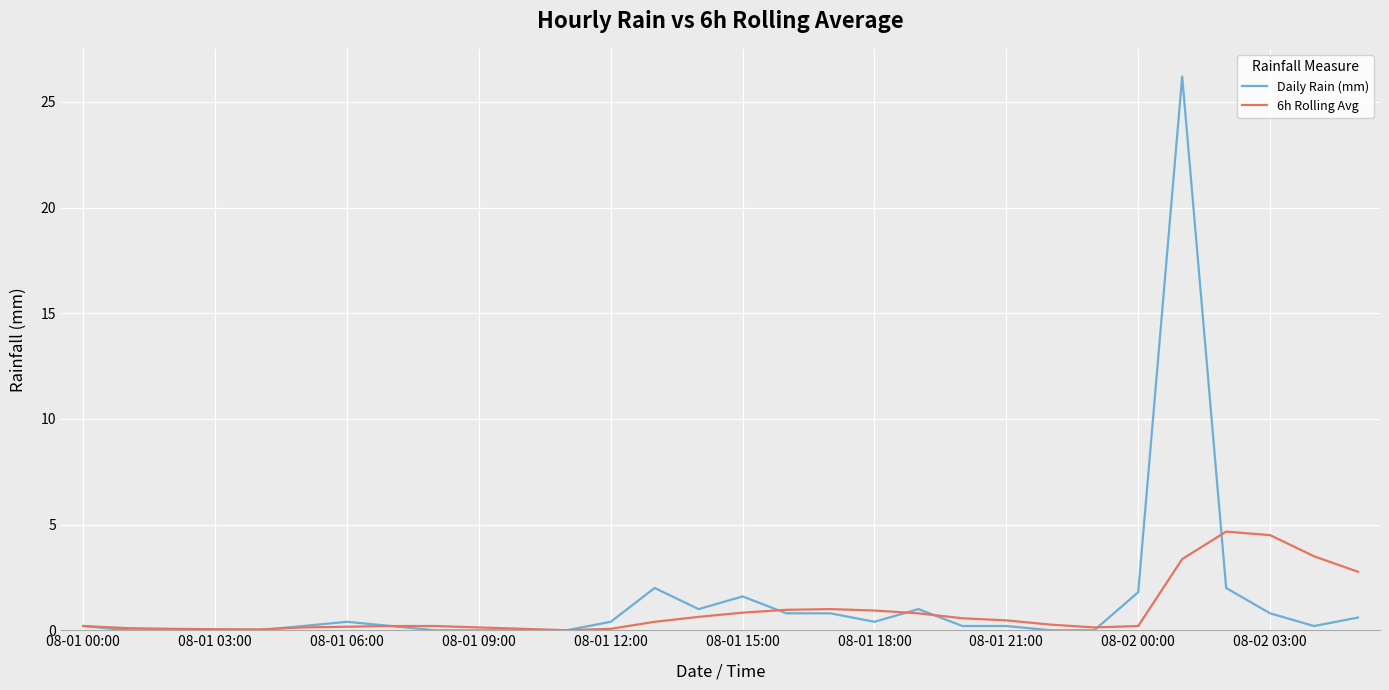

What are all the series names shown in the legend?

Daily Rain (mm), 6h Rolling Avg